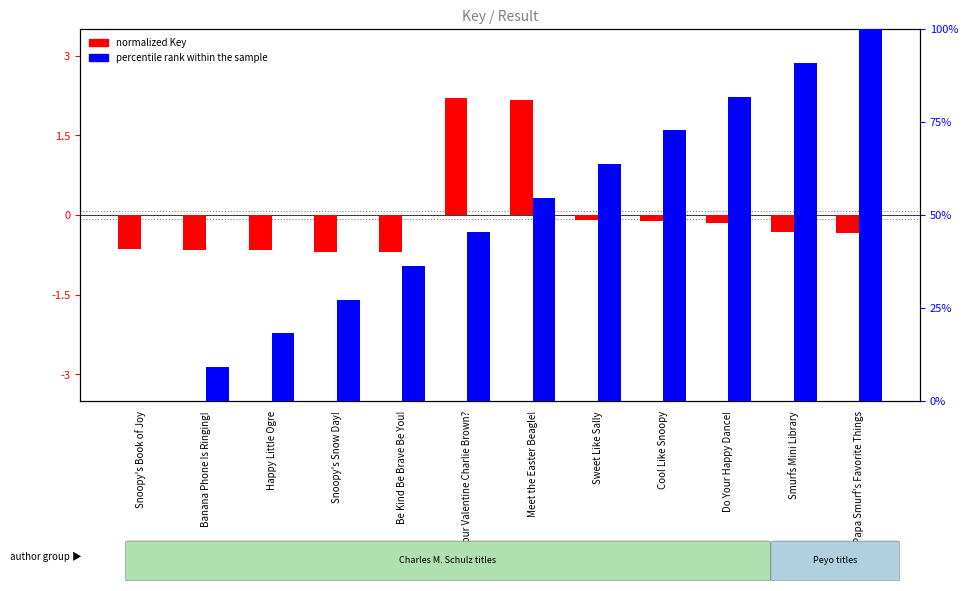

Is it true that normalized Key equals -0.1 at Sweet Like Sally?

True